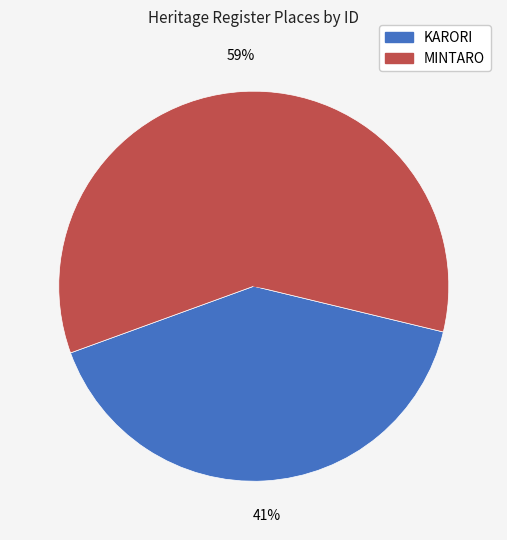

Rank the categories by value from lowest to highest.

KARORI, MINTARO